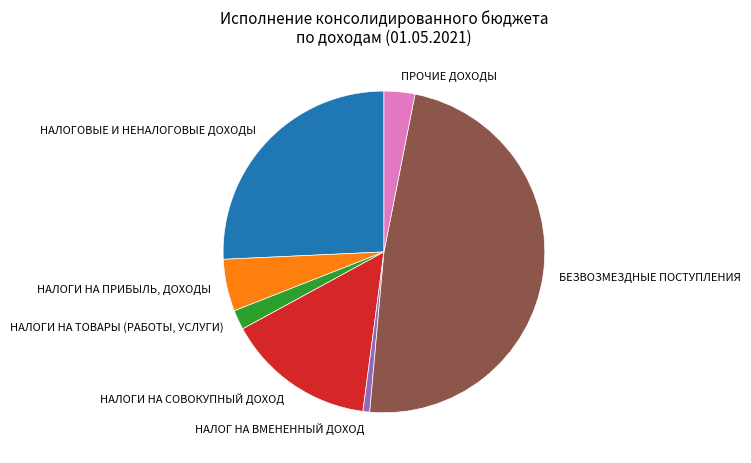

Does НАЛОГОВЫЕ И НЕНАЛОГОВЫЕ ДОХОДЫ account for over 50% of the chart?

No